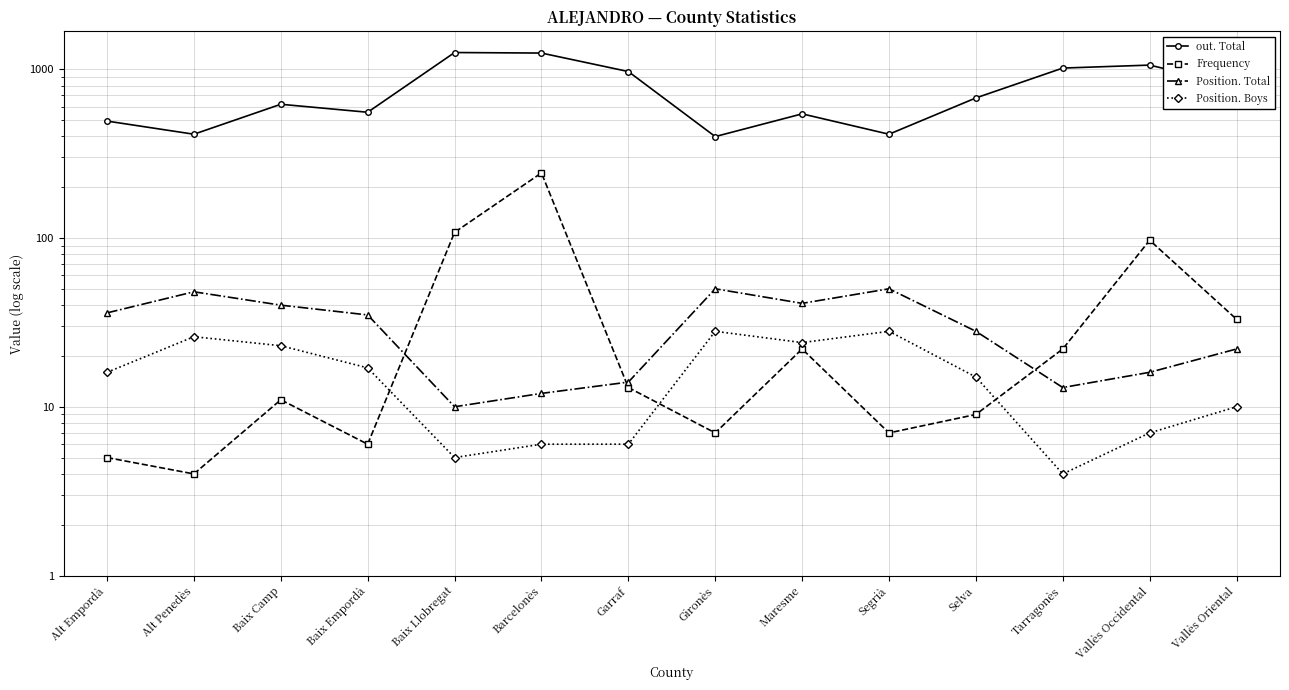

What is the difference between the maximum and minimum values in the out. Total series?

857